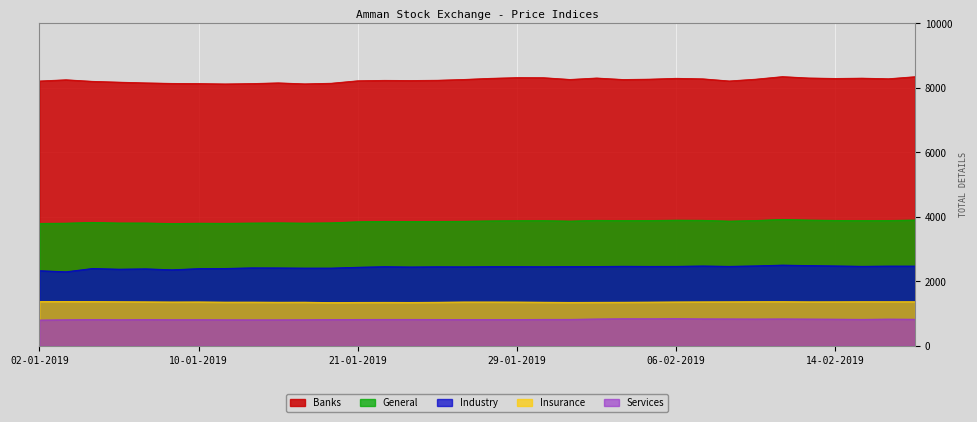

In Services, how many points are higher than both neighbors (excluding endpoints)?

9